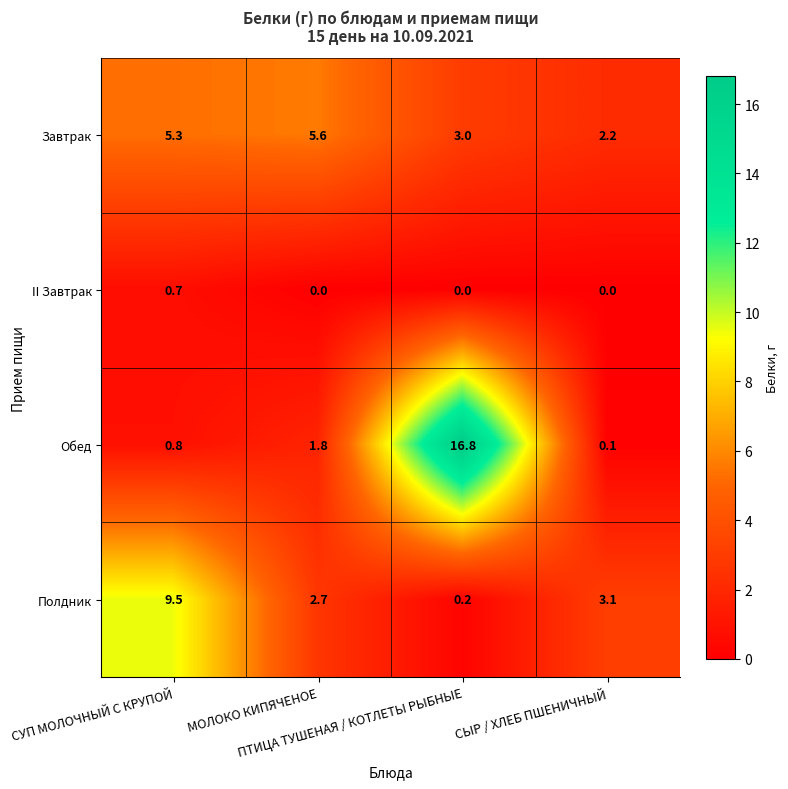

What is the spread (max minus min) of values at ПТИЦА ТУШЕНАЯ / КОТЛЕТЫ РЫБНЫЕ?

16.8